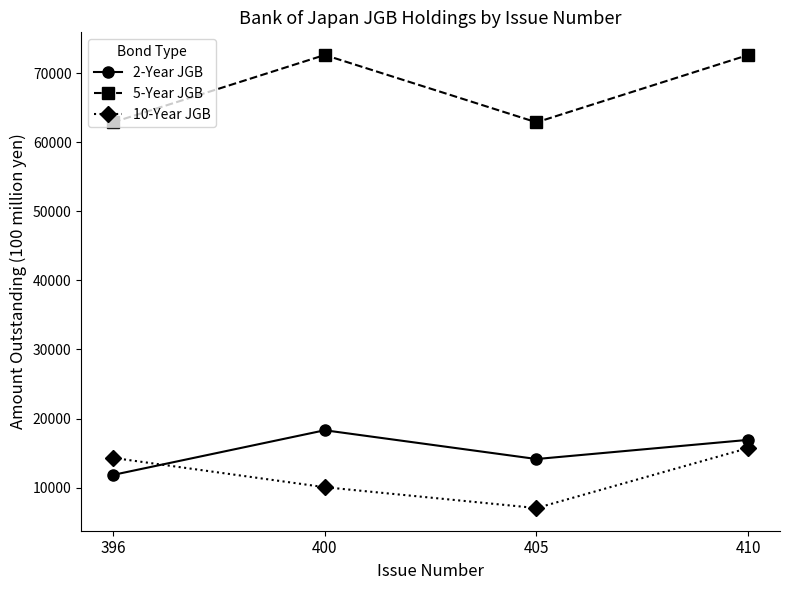

How many interior local peaks does the 5-Year JGB series have?

1